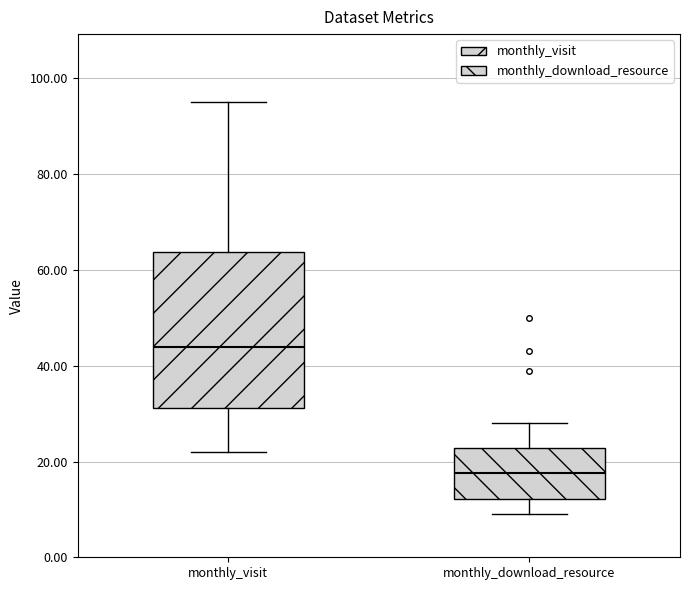

Comparing the boxes themselves (not the whiskers), which one is the tallest?

monthly_visit